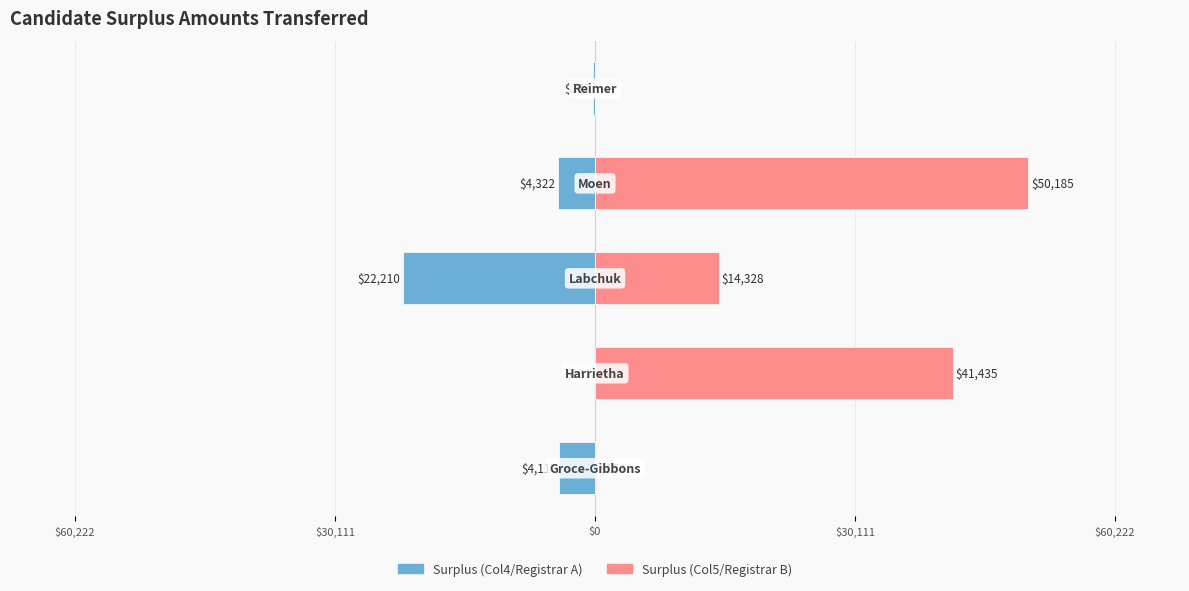

Reading right to left, what are all the values shown in this chart?

Surplus (Col4): $60,222=-276.7	$30,111=-4322.0	$0=-22210.0	$30,111=-131.1	$60,222=-4117.4
Surplus (Col5): $60,222=0.0	$30,111=50185.0	$0=14328.3	$30,111=41434.6	$60,222=154.4